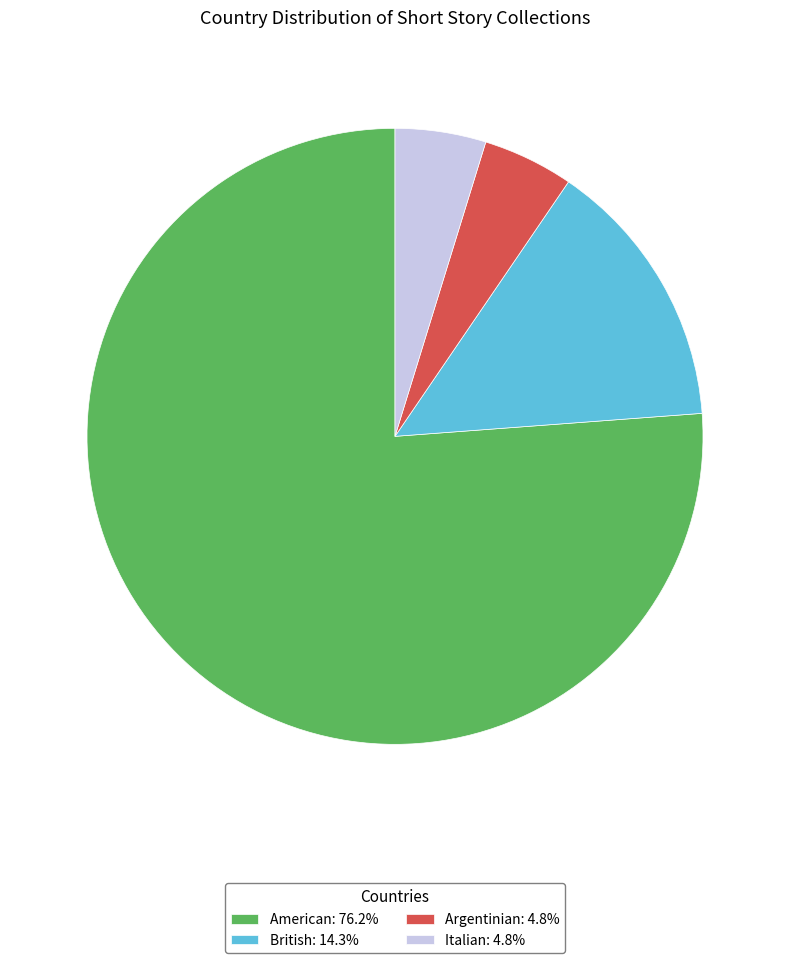

Is the sum of Argentinian: 4.8% and American: 76.2% greater than half?

Yes